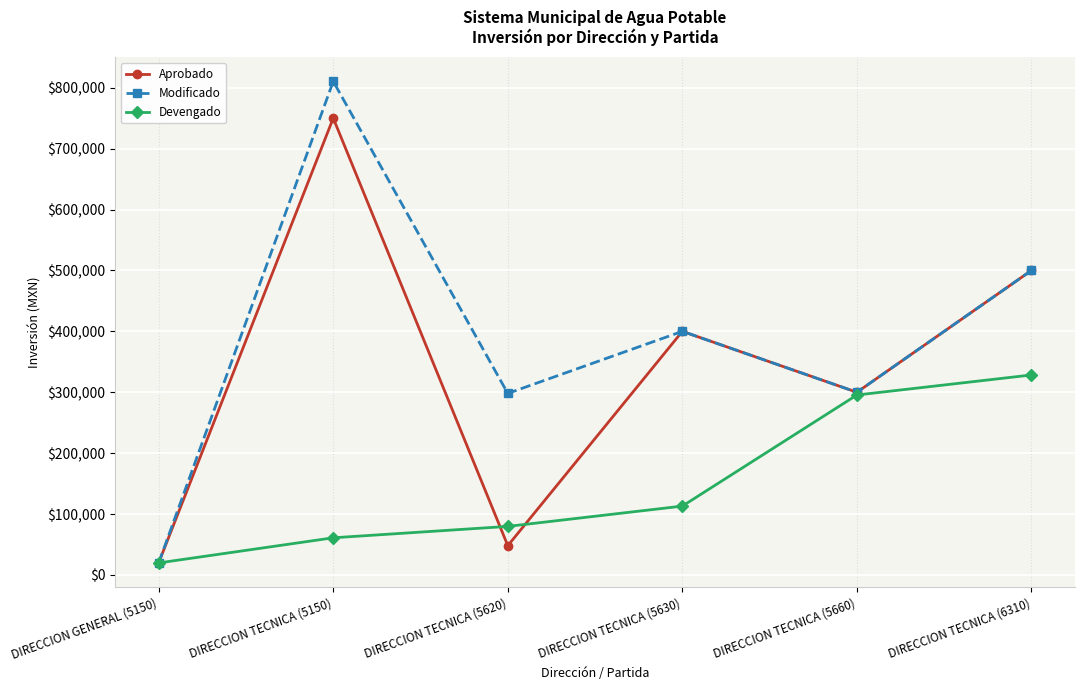

What are all the series names shown in the legend?

Aprobado, Modificado, Devengado